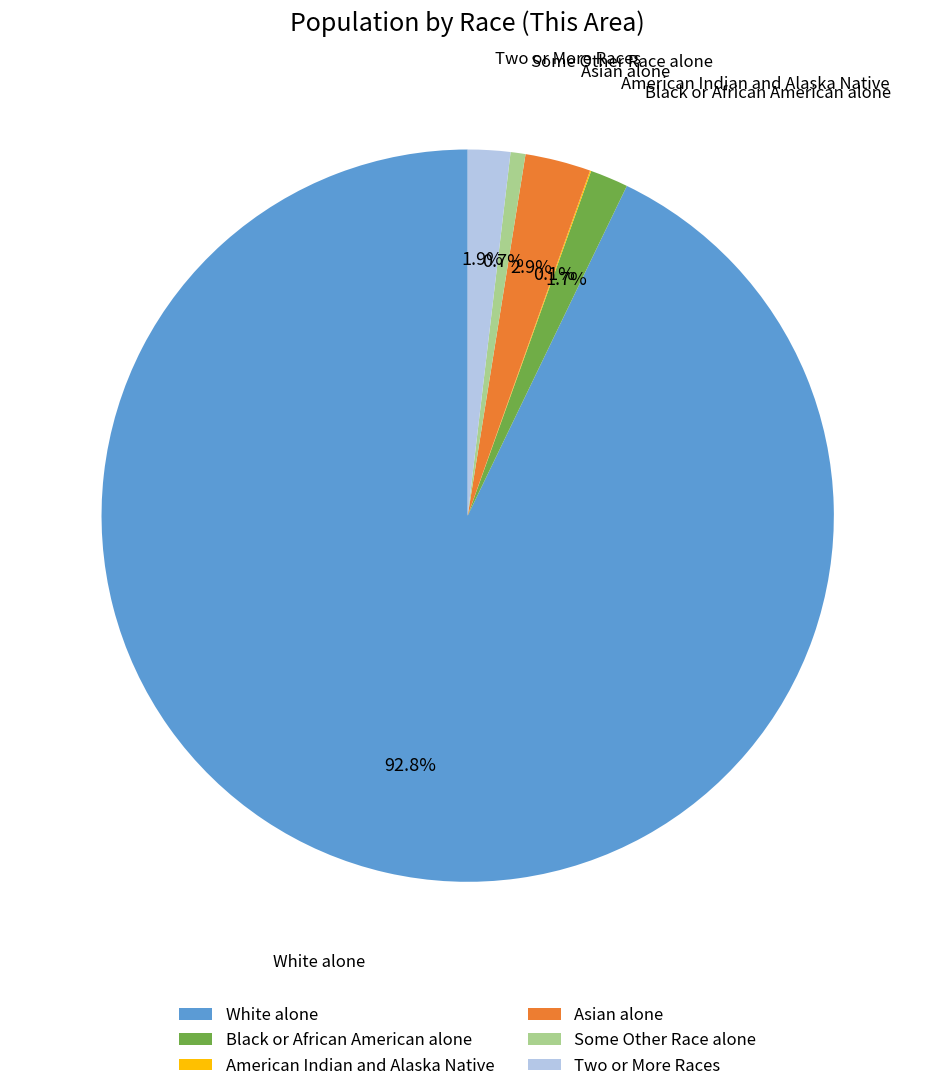

Is Asian alone the majority of the pie?

No